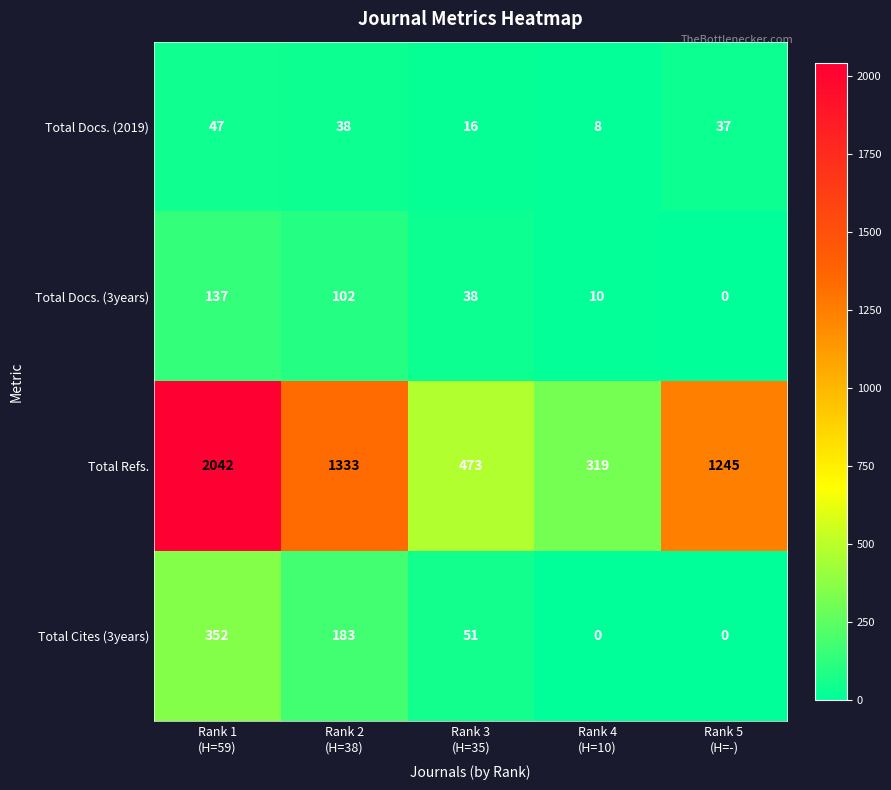

What is the spread (max minus min) of values at Rank 1
(H=59)?

1995